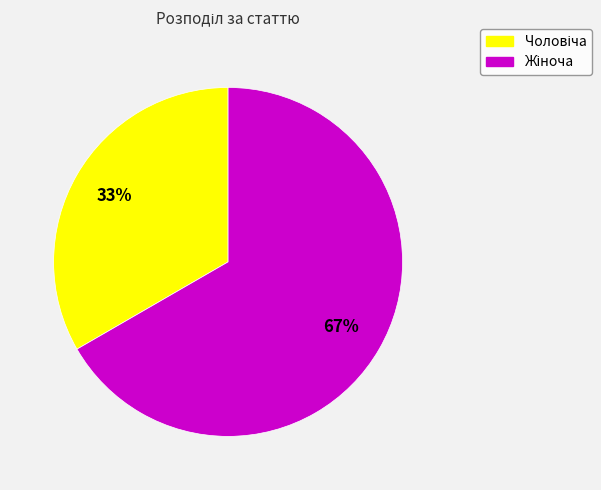

To the nearest percent, what is the average slice percentage?

50%